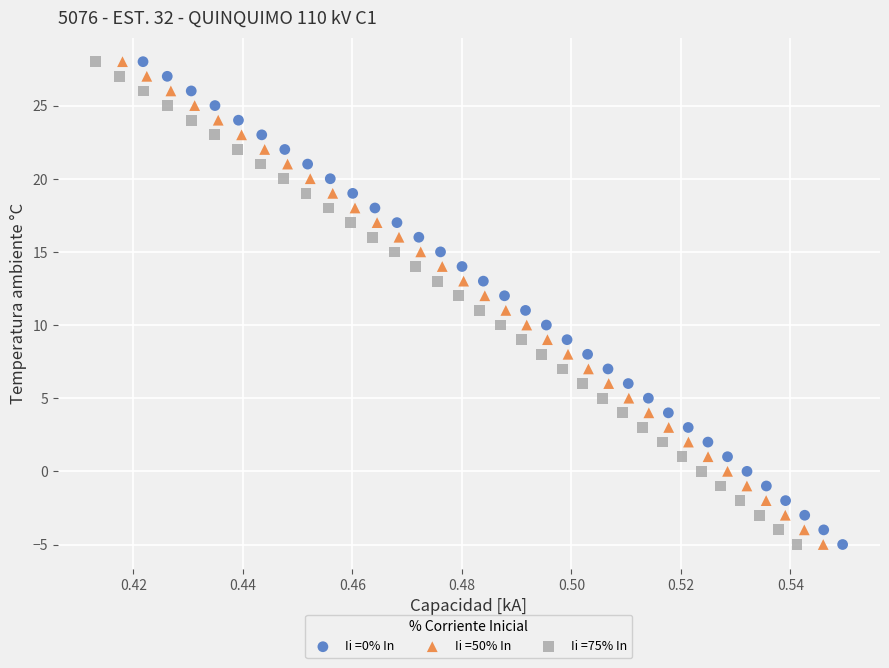

What are all the series names shown in the legend?

Ii =0% In, Ii =50% In, Ii =75% In